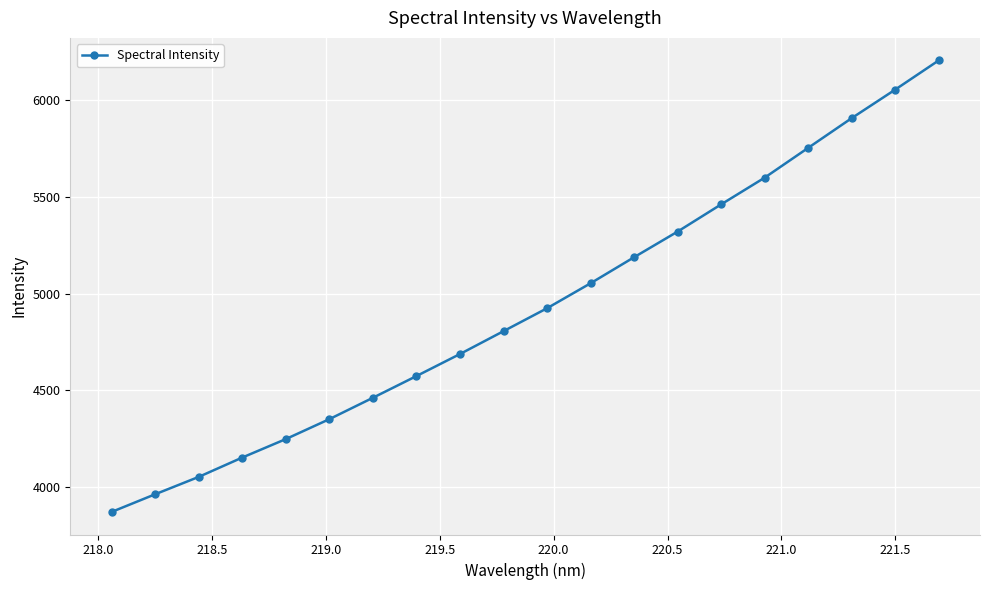

True or false: the data has more than 1 interior local peaks.

False